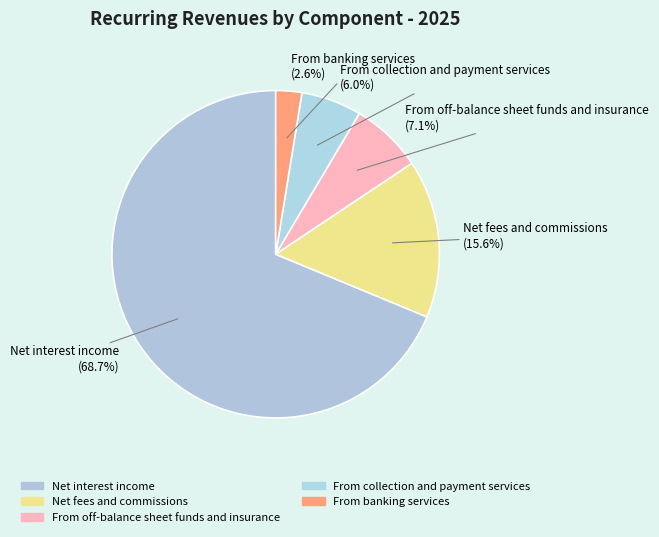

How many slices are in this pie chart?

5